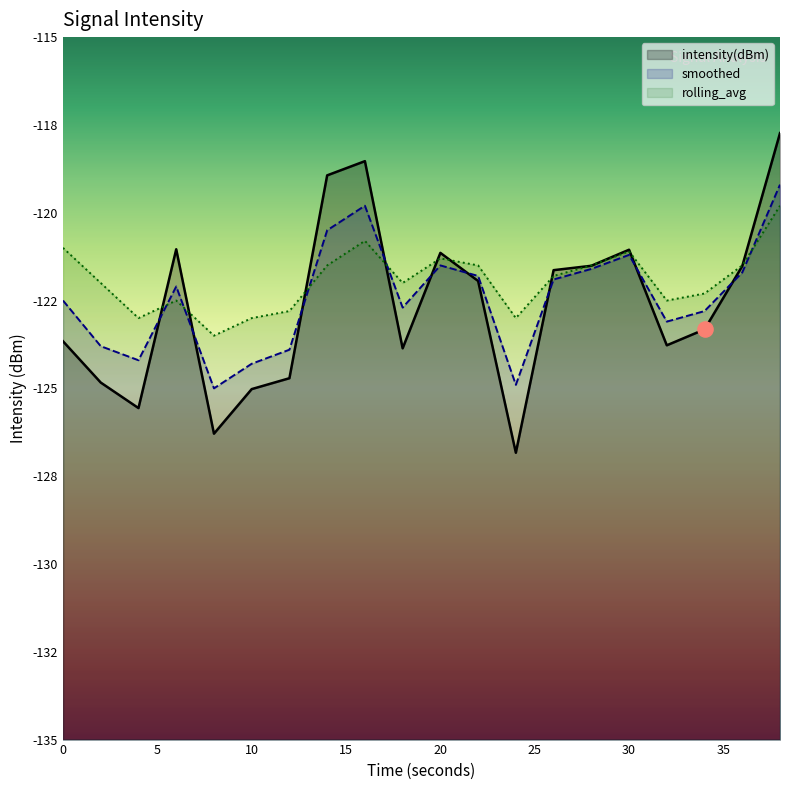

Which series has the largest Y range (max minus min)?

intensity(dBm)